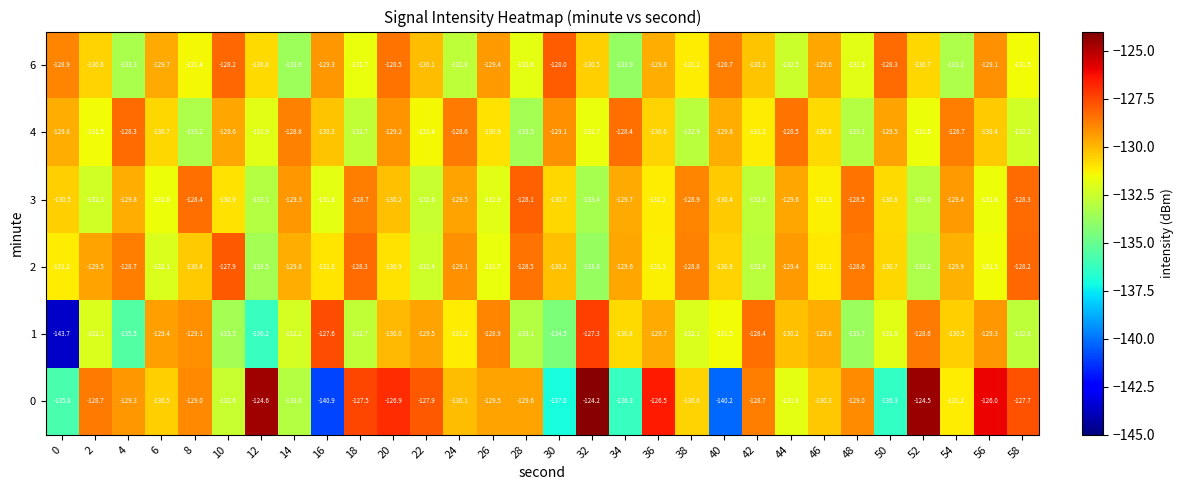

Which series has the widest spread of values?

0